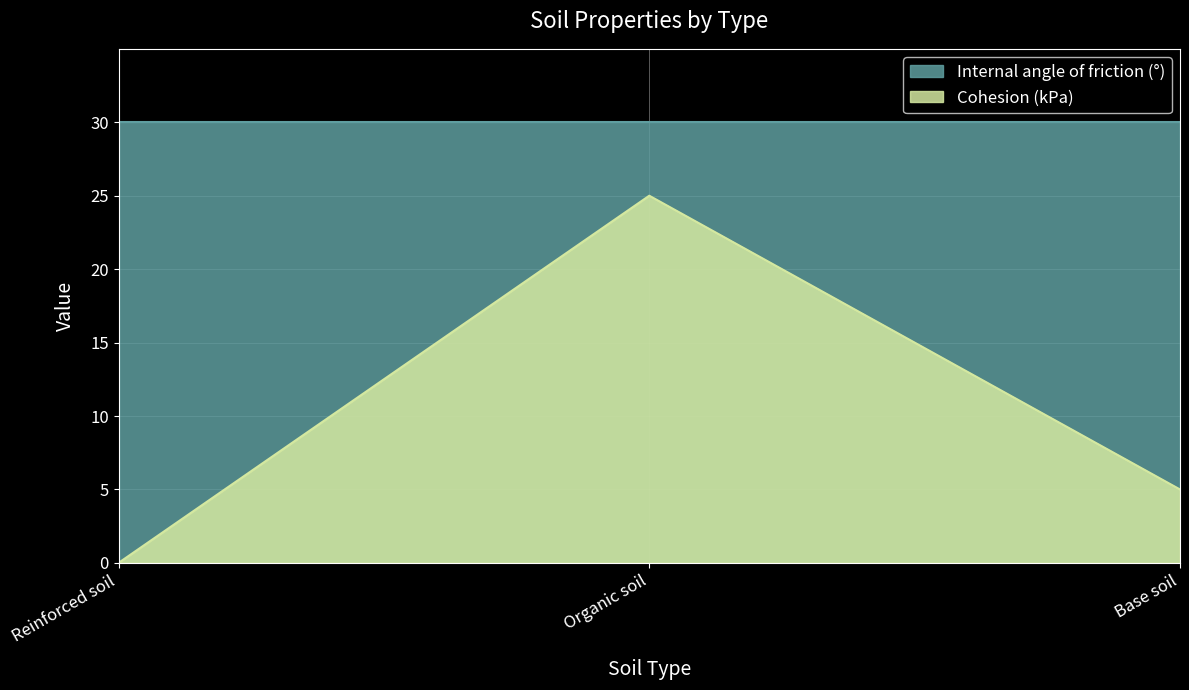

The value at Reinforced soil is 0. True or false?

True